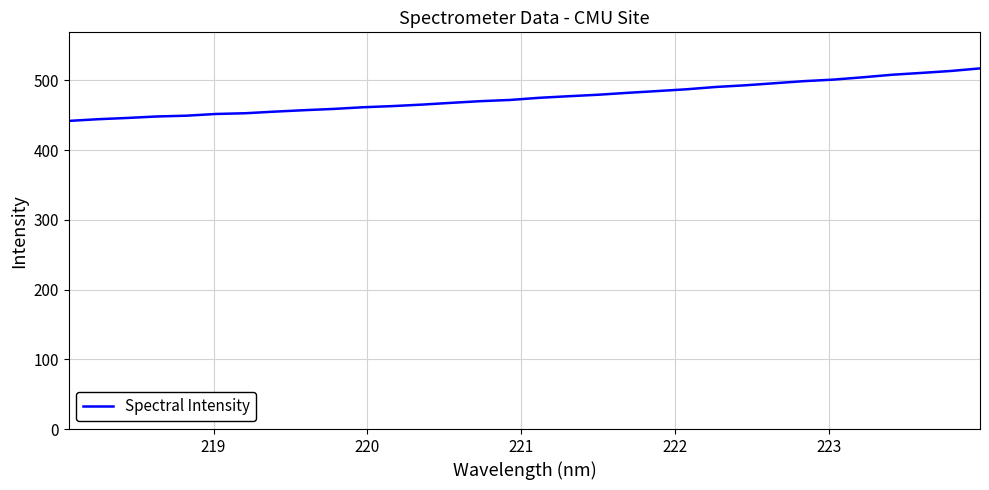

What is the sum of all values?

15220.4